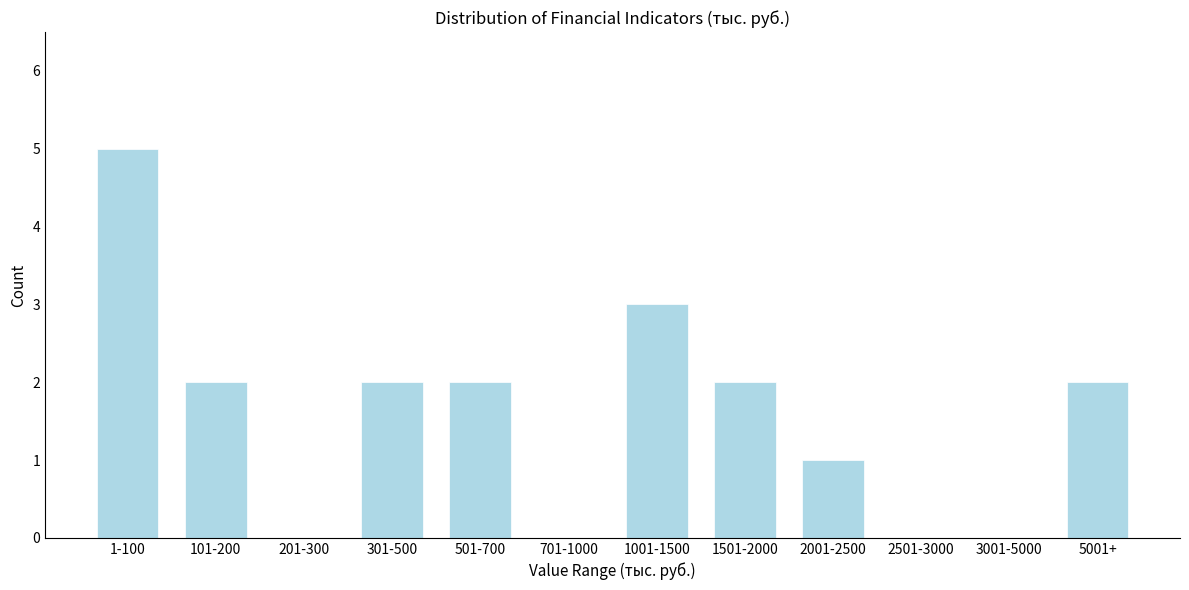

Reading left to right, extract all data points from this chart.

1-100=5	101-200=2	201-300=0	301-500=2	501-700=2	701-1000=0	1001-1500=3	1501-2000=2	2001-2500=1	2501-3000=0	3001-5000=0	5001+=2